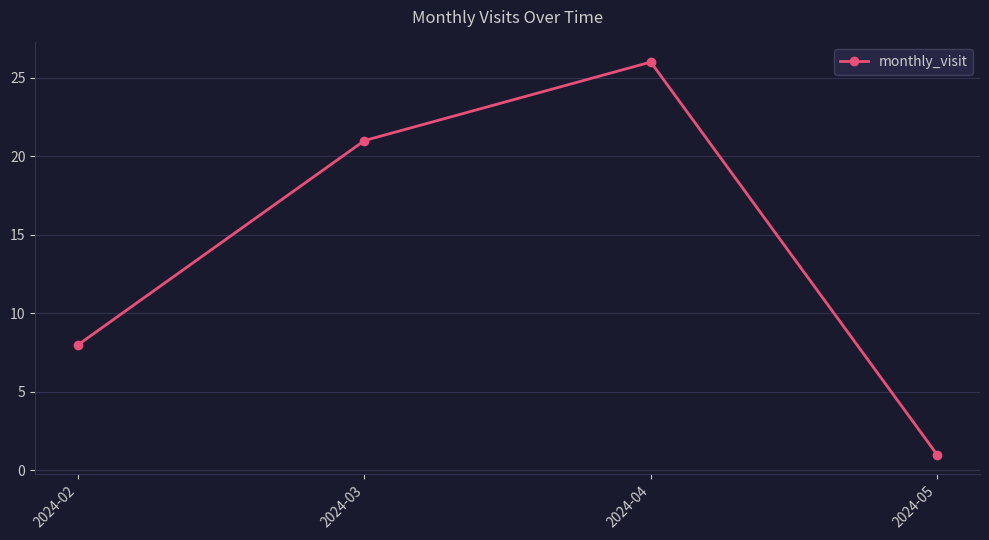

What is the change in value from 2024-02 to 2024-04?

+18